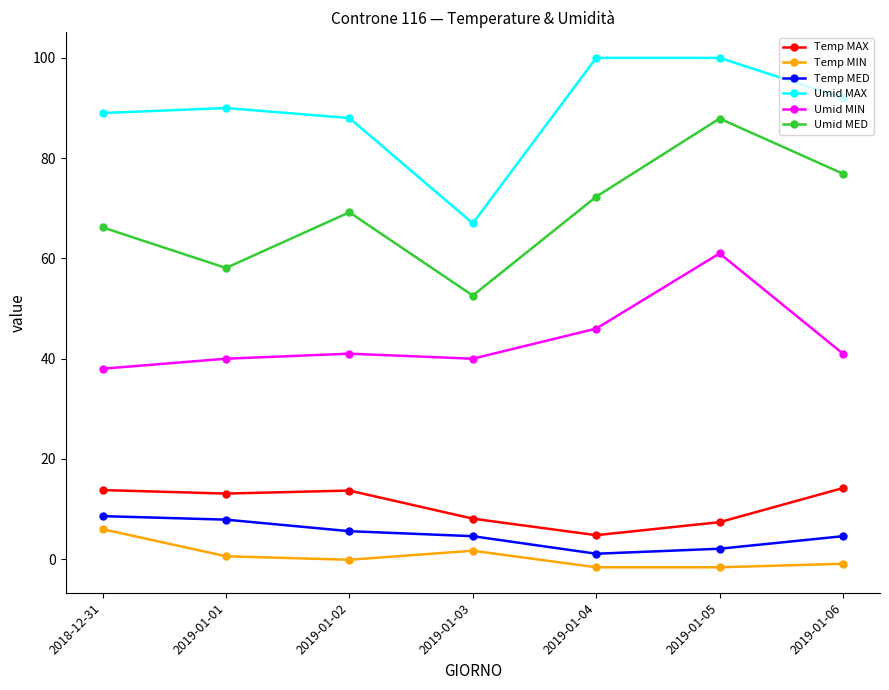

What is the sum of all Temp MAX values?

75.1